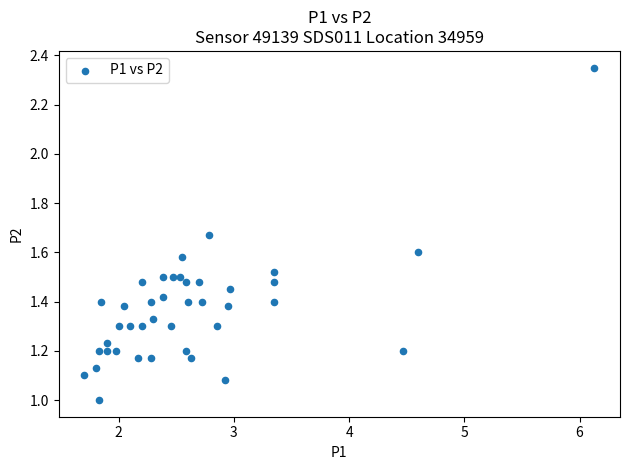

What is the range of X values (max minus min)?

4.4